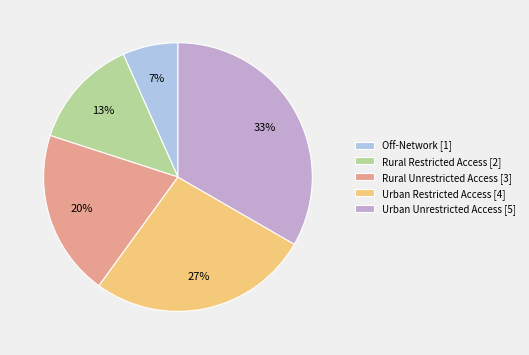

True or false: Rural Restricted Access accounts for 3% of the total.

False